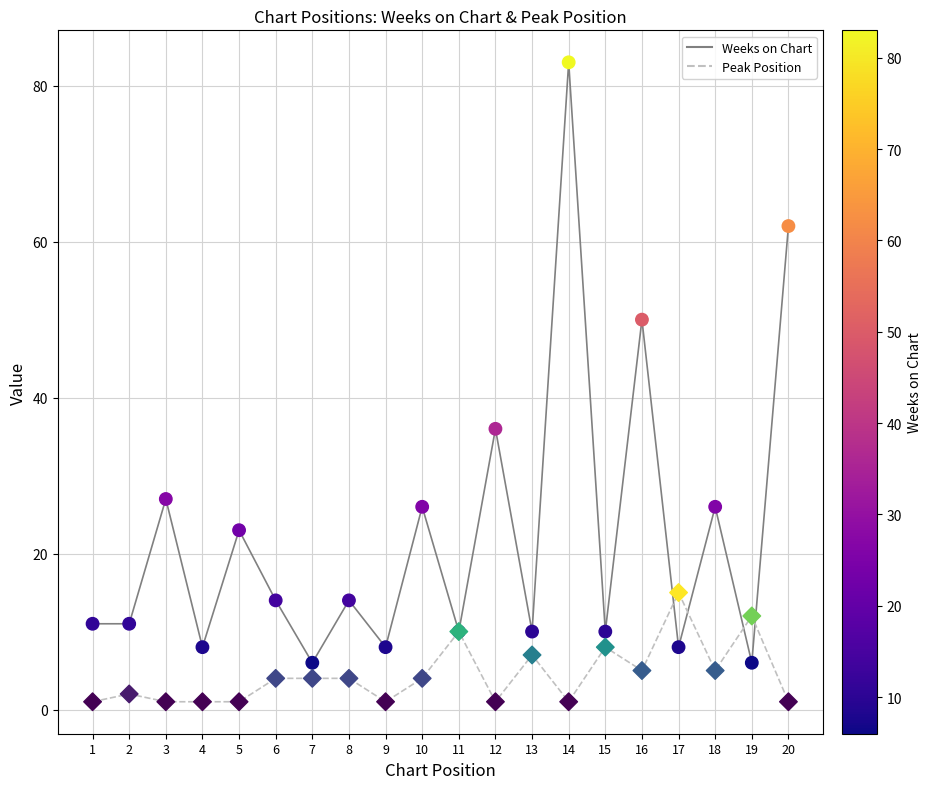

At how many categories does at least one series exceed 38?

3